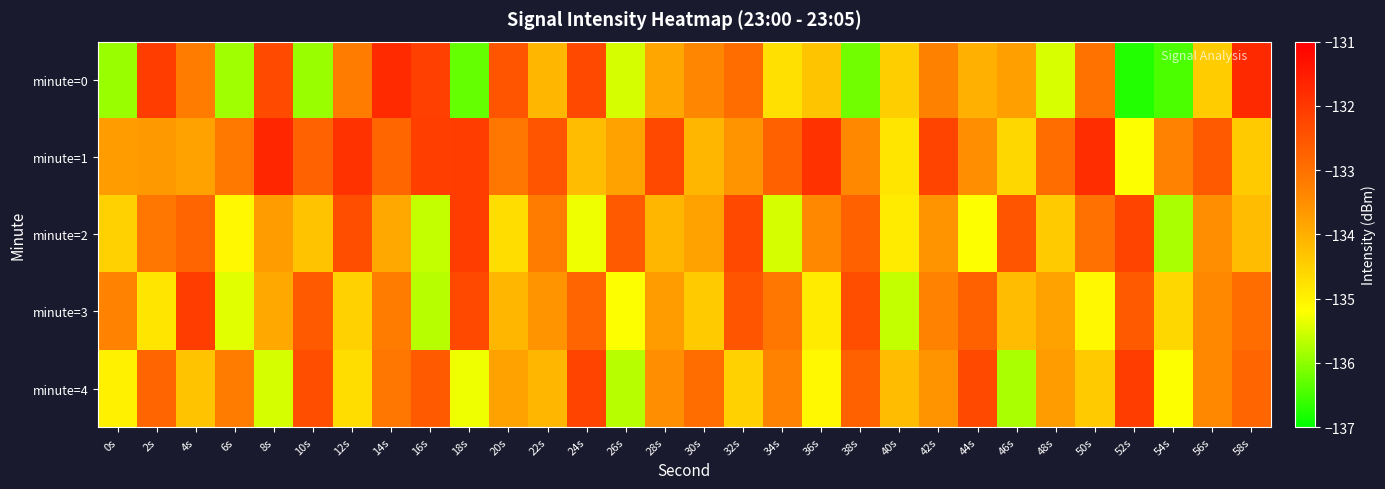

Reading left to right, transcribe all the data shown in this chart.

minute=0: 0s=-135.9	2s=-132.1	4s=-133.2	6s=-135.9	8s=-132.3	10s=-135.9	12s=-133.2	14s=-131.8	16s=-132.1	18s=-136.3	20s=-132.5	22s=-134.1	24s=-132.3	26s=-135.5	28s=-133.9	30s=-133.4	32s=-132.9	34s=-134.7	36s=-134.3	38s=-136.2	40s=-134.5	42s=-133.3	44s=-134.0	46s=-133.8	48s=-135.5	50s=-133.0	52s=-136.8	54s=-136.4	56s=-134.4	58s=-131.7
minute=1: 0s=-133.7	2s=-133.7	4s=-133.8	6s=-133.1	8s=-131.7	10s=-132.7	12s=-131.9	14s=-132.8	16s=-132.1	18s=-132.1	20s=-133.1	22s=-132.5	24s=-134.2	26s=-133.8	28s=-132.3	30s=-134.1	32s=-133.6	34s=-132.7	36s=-131.9	38s=-133.4	40s=-134.8	42s=-132.2	44s=-133.5	46s=-134.6	48s=-132.9	50s=-131.8	52s=-135.2	54s=-133.3	56s=-132.6	58s=-134.4
minute=2: 0s=-134.5	2s=-133.1	4s=-132.8	6s=-135.1	8s=-133.7	10s=-134.3	12s=-132.4	14s=-133.9	16s=-135.6	18s=-132.1	20s=-134.7	22s=-133.2	24s=-135.3	26s=-132.6	28s=-134.1	30s=-133.8	32s=-132.3	34s=-135.5	36s=-133.4	38s=-132.7	40s=-134.9	42s=-133.6	44s=-135.2	46s=-132.5	48s=-134.4	50s=-133.0	52s=-132.2	54s=-135.8	56s=-133.5	58s=-134.2
minute=3: 0s=-133.3	2s=-134.8	4s=-132.1	6s=-135.4	8s=-133.9	10s=-132.6	12s=-134.5	14s=-133.2	16s=-135.7	18s=-132.3	20s=-134.1	22s=-133.6	24s=-132.8	26s=-135.2	28s=-133.7	30s=-134.4	32s=-132.5	34s=-133.1	36s=-134.9	38s=-132.4	40s=-135.6	42s=-133.3	44s=-132.7	46s=-134.2	48s=-133.8	50s=-135.1	52s=-132.6	54s=-134.6	56s=-133.4	58s=-132.9
minute=4: 0s=-135.0	2s=-132.8	4s=-134.3	6s=-133.2	8s=-135.5	10s=-132.4	12s=-134.7	14s=-133.1	16s=-132.6	18s=-135.3	20s=-133.8	22s=-134.1	24s=-132.2	26s=-135.7	28s=-133.5	30s=-132.9	32s=-134.5	34s=-133.3	36s=-135.1	38s=-132.7	40s=-134.2	42s=-133.6	44s=-132.3	46s=-135.8	48s=-133.7	50s=-134.4	52s=-132.1	54s=-135.2	56s=-133.4	58s=-132.8